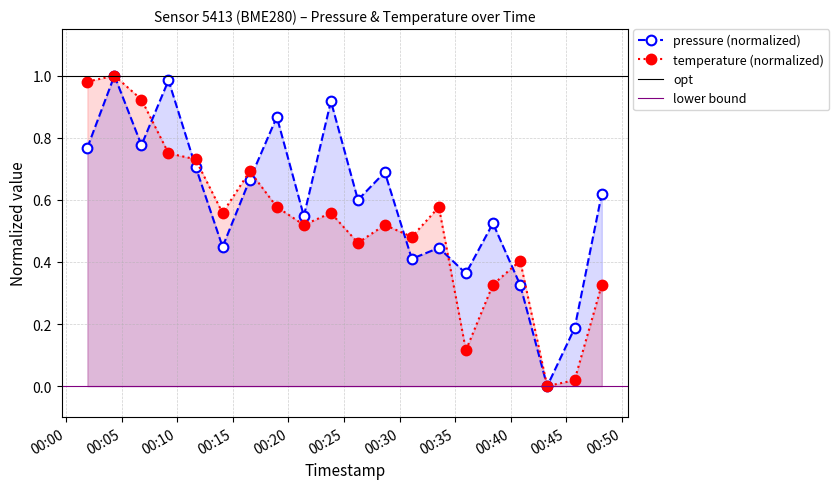

True or false: pressure has a value of 0.8 at 2023-04-22T00:06:46.

True